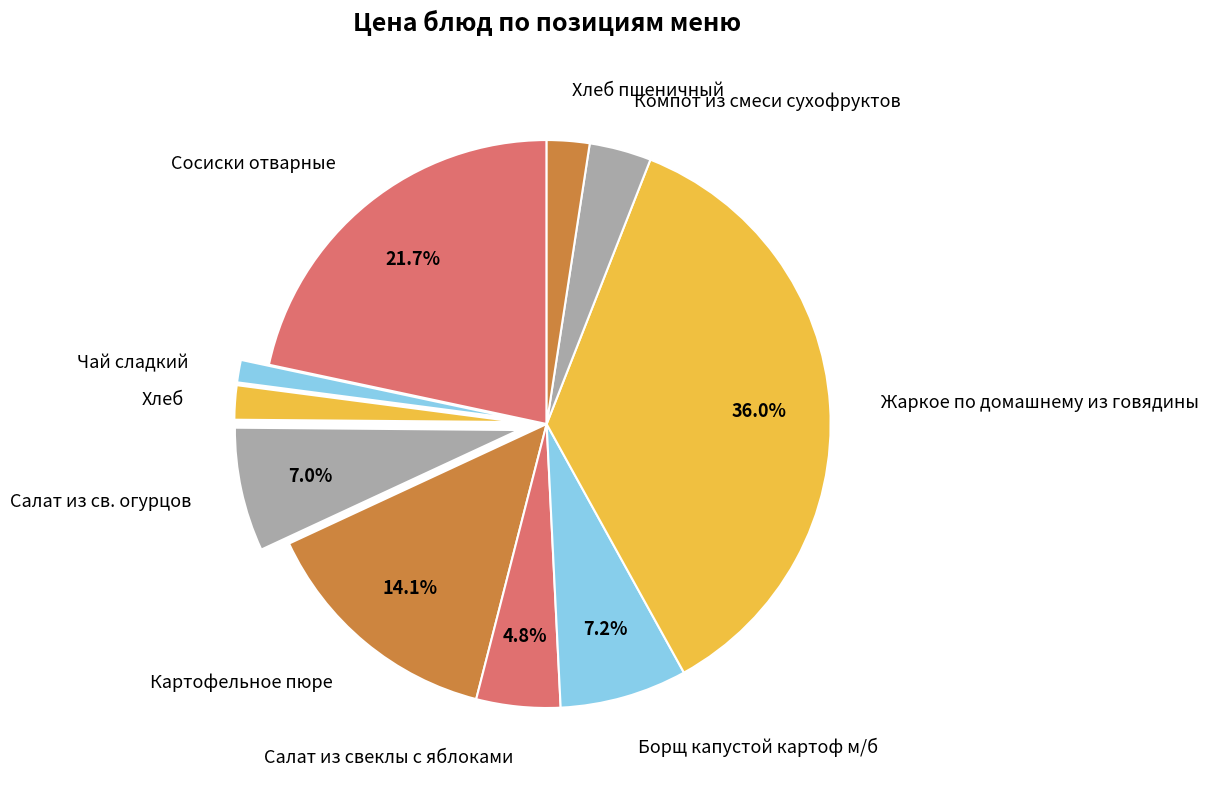

Is there a majority slice in this chart?

No